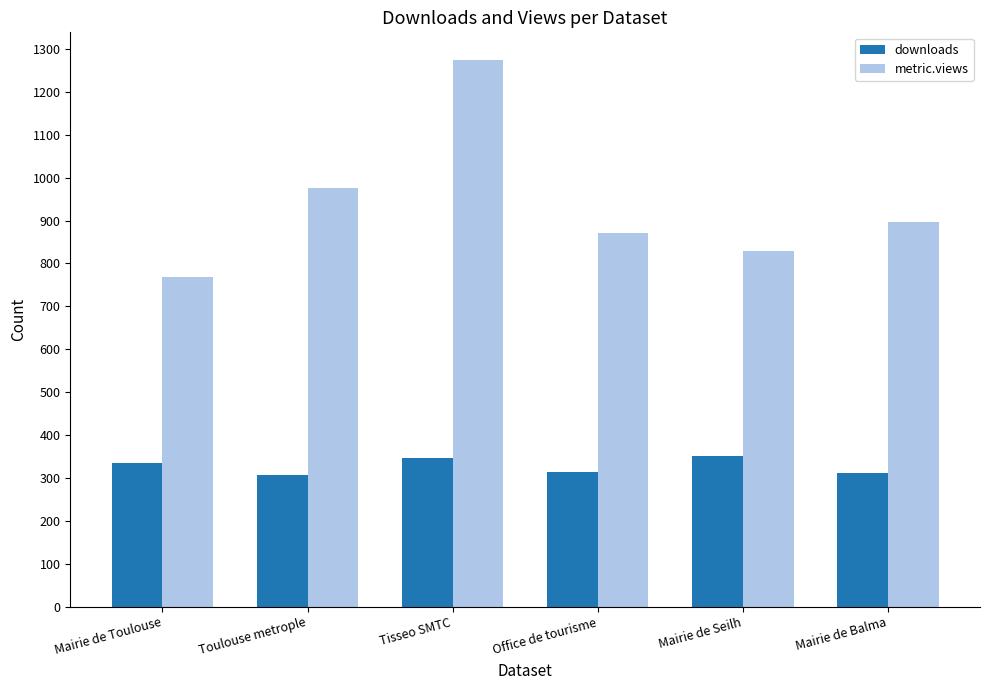

Rank the series by their maximum value, from lowest to highest.

downloads, metric.views